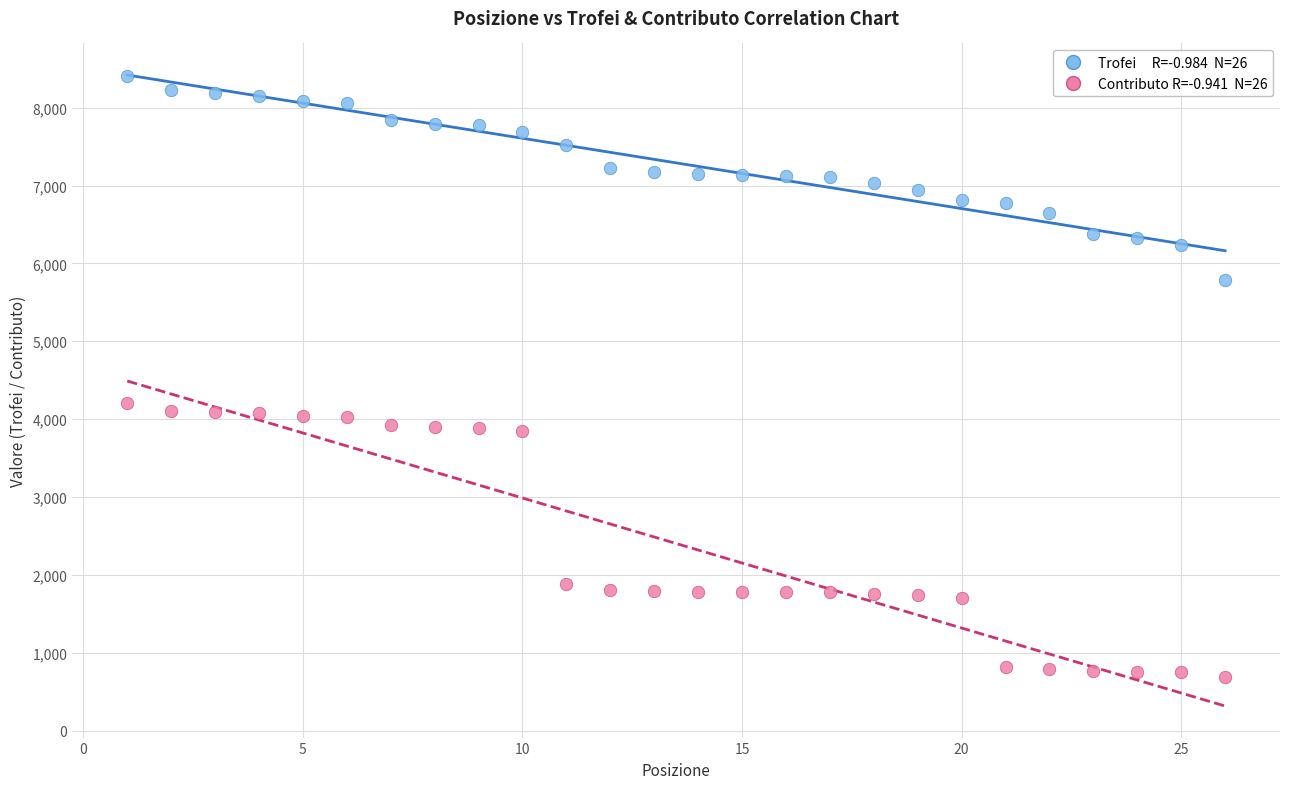

Across all data points, what is the range of X values (max minus min)?

25